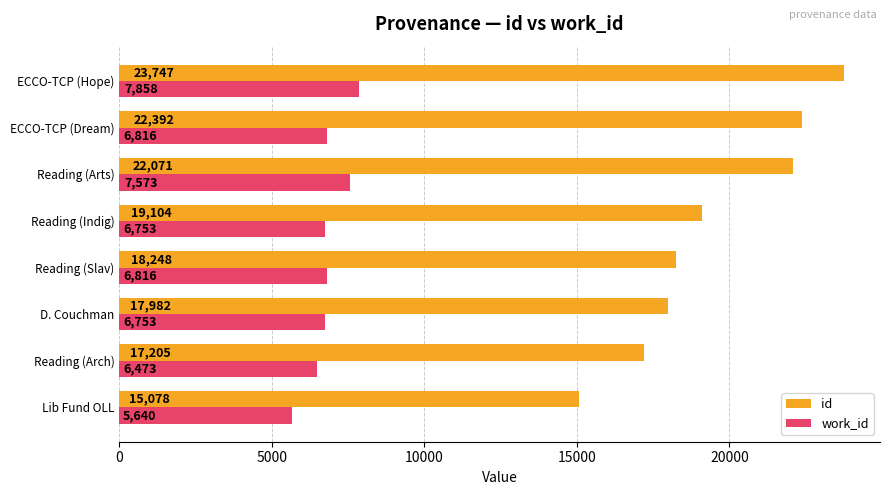

Which series has the largest range (max minus min)?

id